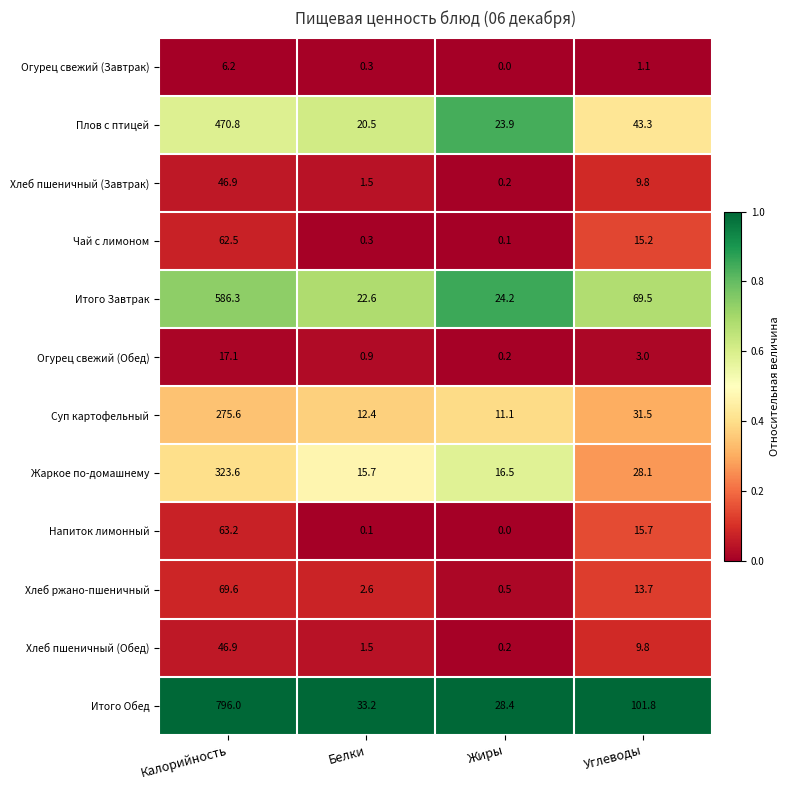

Which category has the highest value in the Хлеб пшеничный (Обед) series?

Калорийность